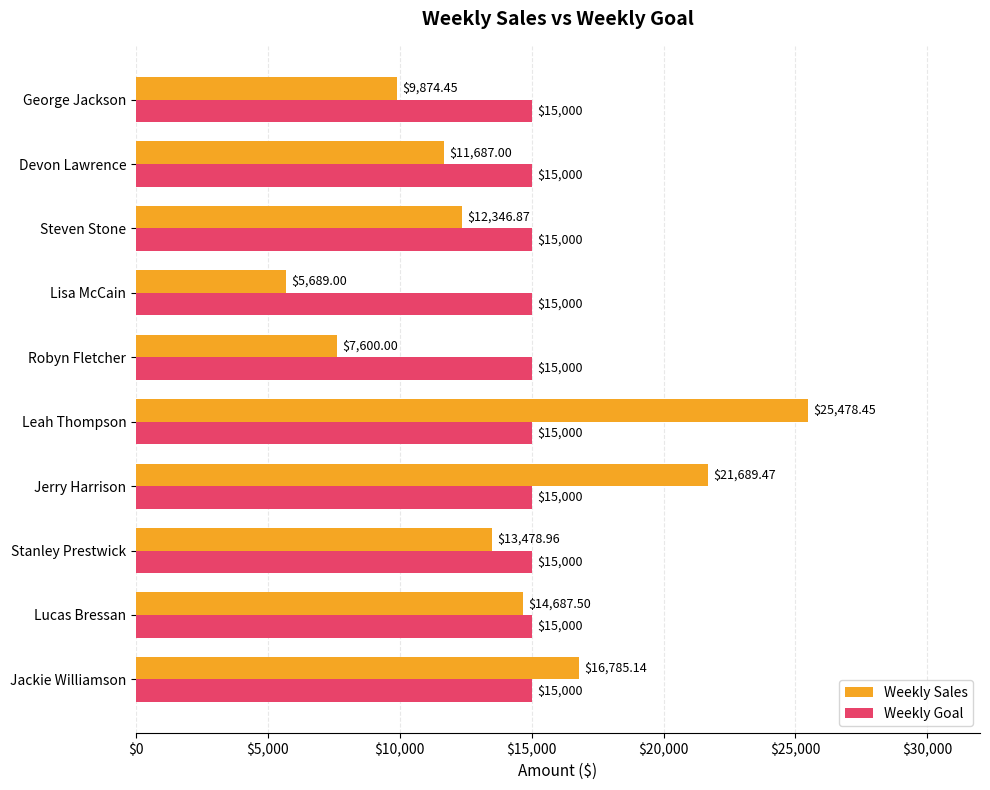

Which category has the highest value in the Weekly Sales series?

Leah Thompson